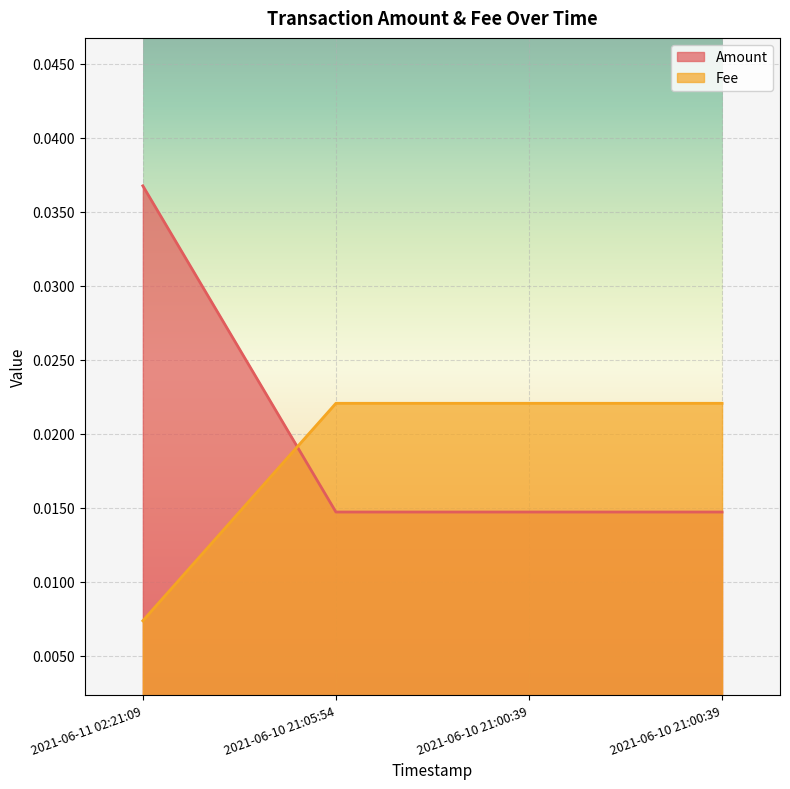

Reading left to right, list all the values displayed in this chart.

Amount: 2021-06-11 02:21:09=0.0	2021-06-10 21:05:54=0.0	2021-06-10 21:00:39=0.0	2021-06-10 21:00:39=0.0
Fee: 2021-06-11 02:21:09=0.0	2021-06-10 21:05:54=0.0	2021-06-10 21:00:39=0.0	2021-06-10 21:00:39=0.0